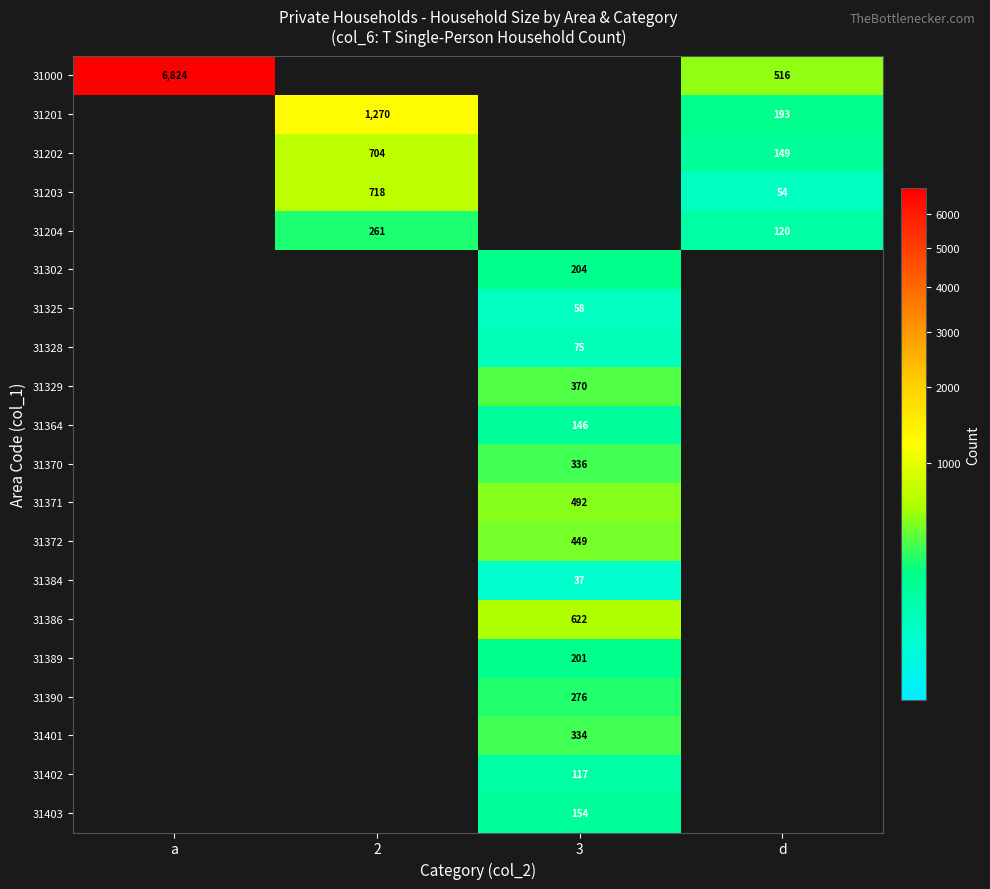

Is the value of 31328 at 3 greater than the value of 31329 at 3?

No